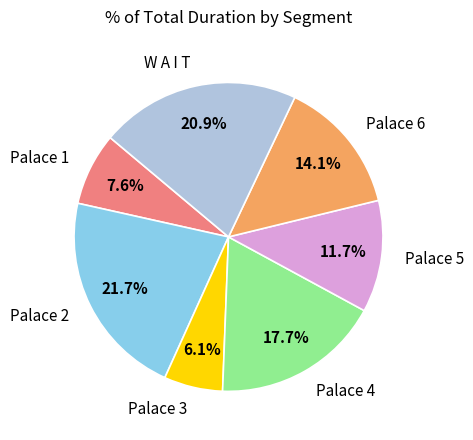

Count the number of slices in the pie.

7